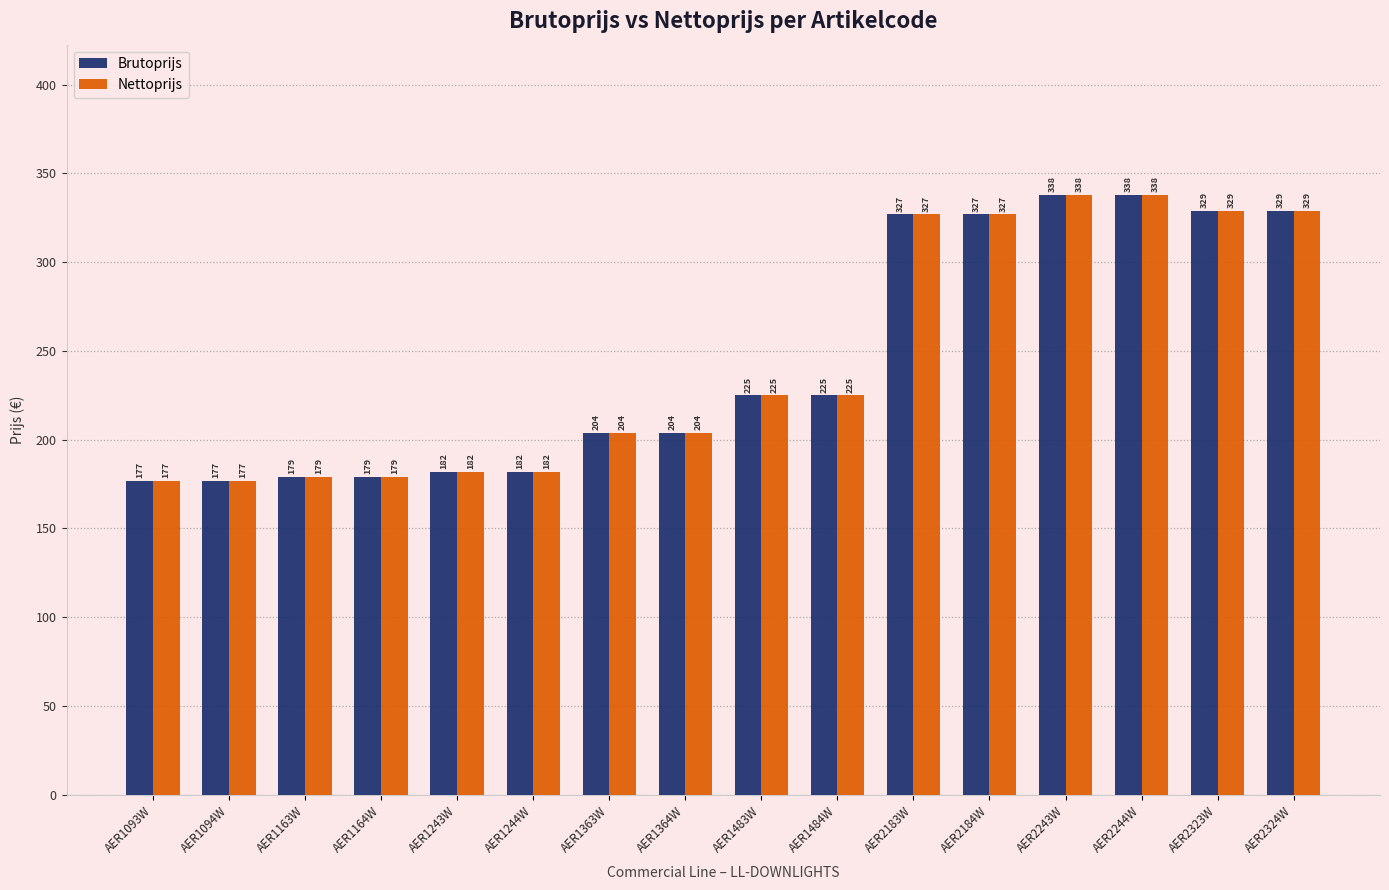

The Nettoprijs series shows 517 at AER2244W. True or false?

False